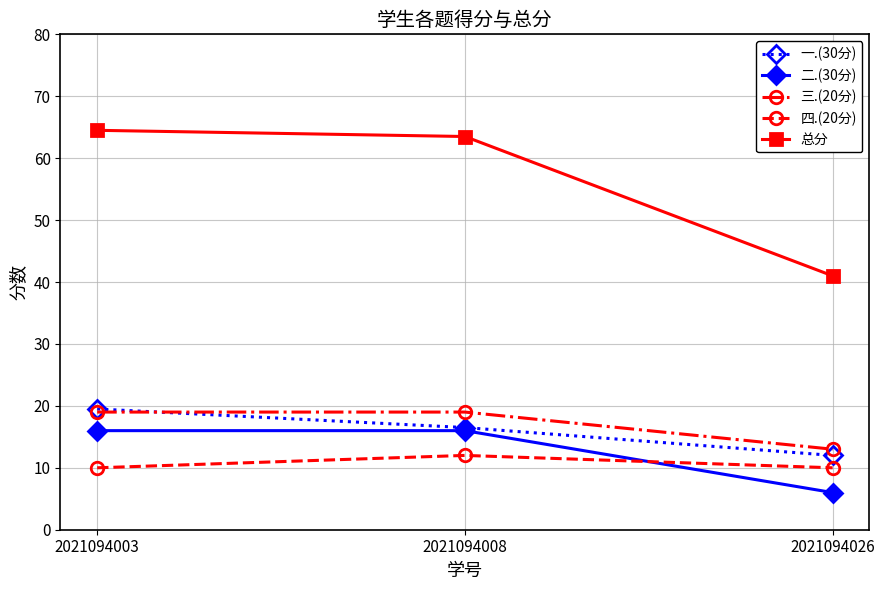

What is the spread (max minus min) of values at 2021094026?

35.0